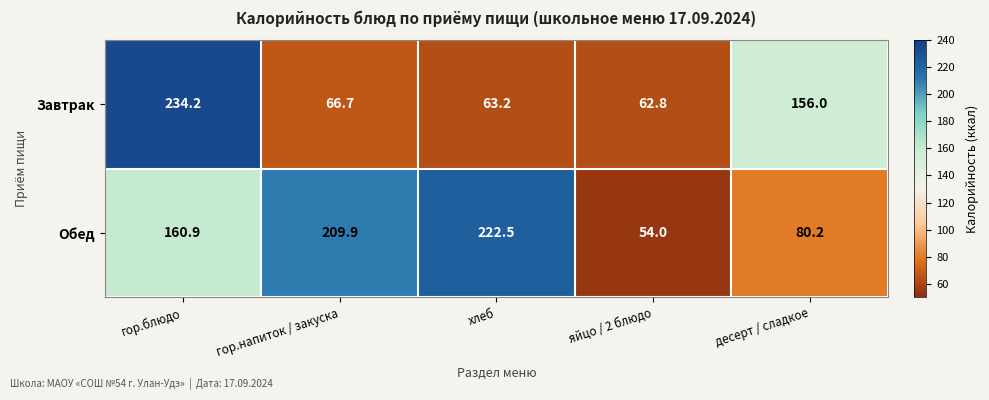

What is the average value of the Обед series?

145.5